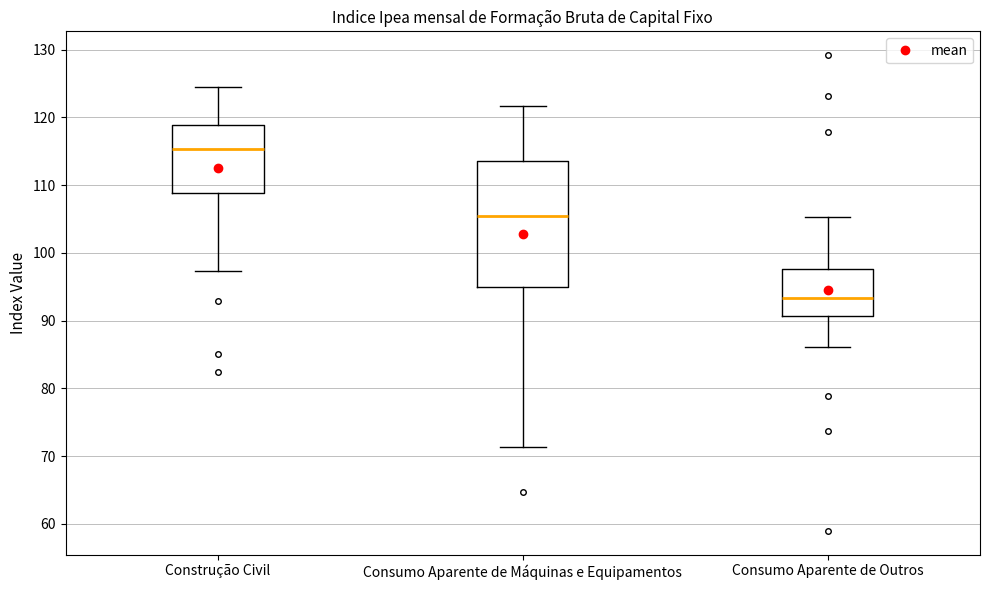

Reading left to right, read every box against the y-axis: the position of its median line, the range the box covers, and the ends of its whiskers. The values are not printed on the chart, so give them approximately, as read against the axis.

Construção Civil: median 115, box 109 to 119, whiskers 97 to 124
Consumo Aparente de Máquinas e Equipamentos: median 105, box 95 to 114, whiskers 71 to 122
Consumo Aparente de Outros: median 93, box 91 to 98, whiskers 86 to 105